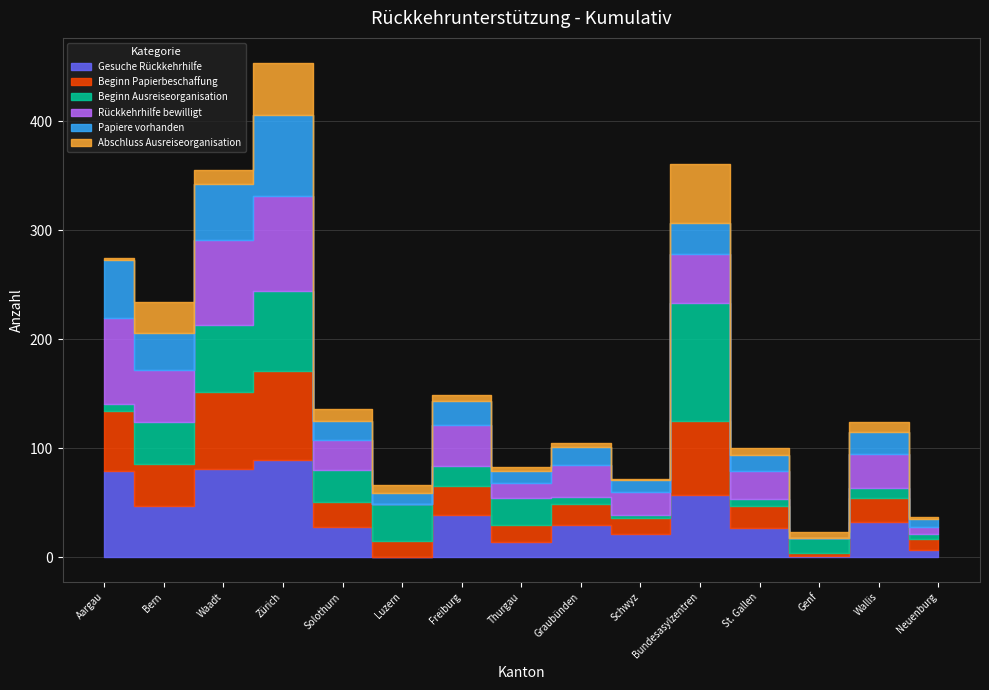

Which has a higher value, St. Gallen or Neuenburg?

St. Gallen